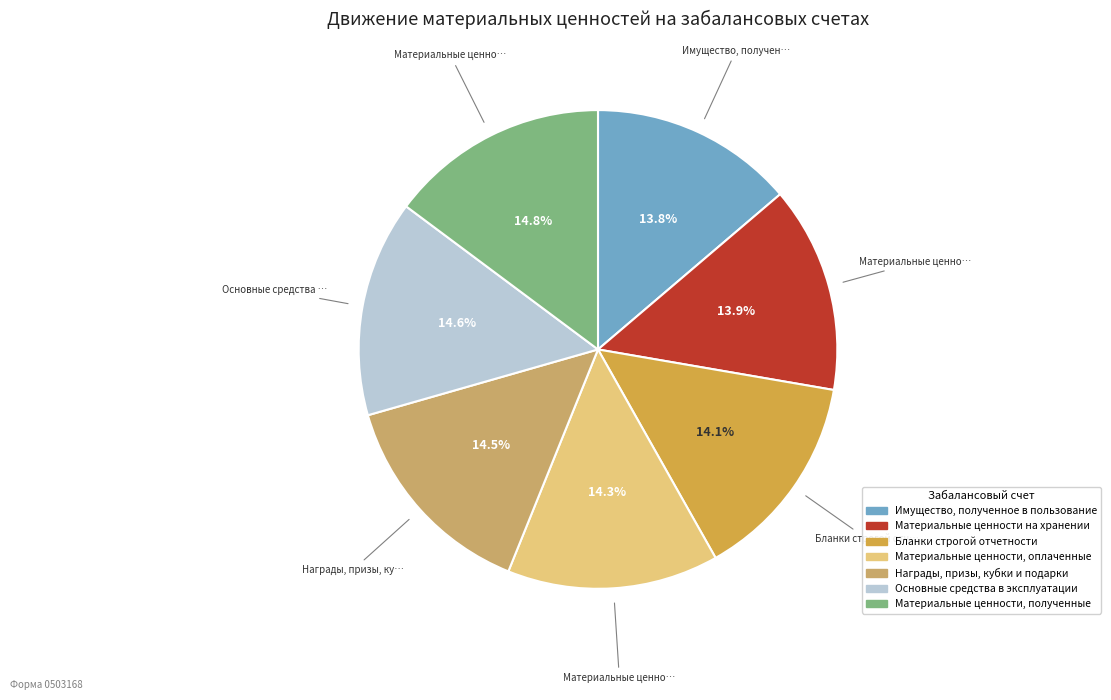

Approximately how many times larger is the value at Основные средства в эксплуатации compared to Материальные ценности, полученные?

1.0